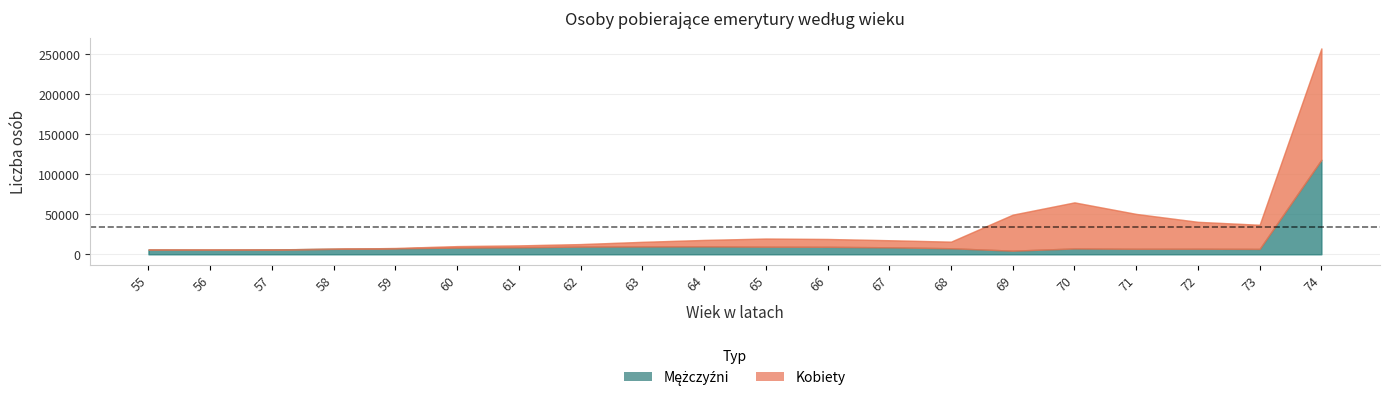

Is the value of Kobiety at 57 greater than the value of Mężczyźni at 73?

No